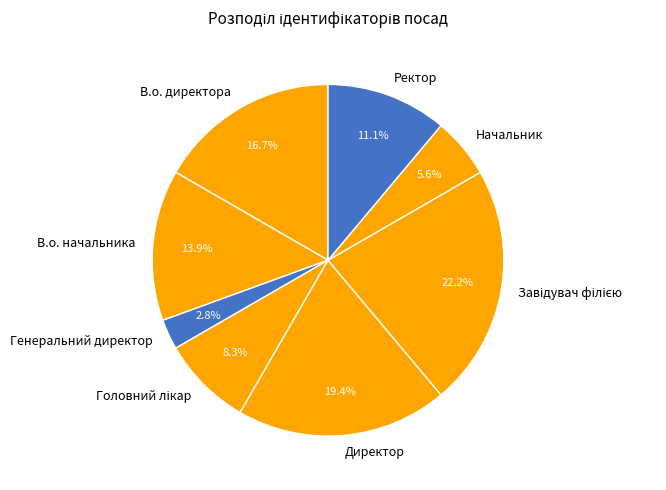

Does В.о. директора account for over 50% of the chart?

No